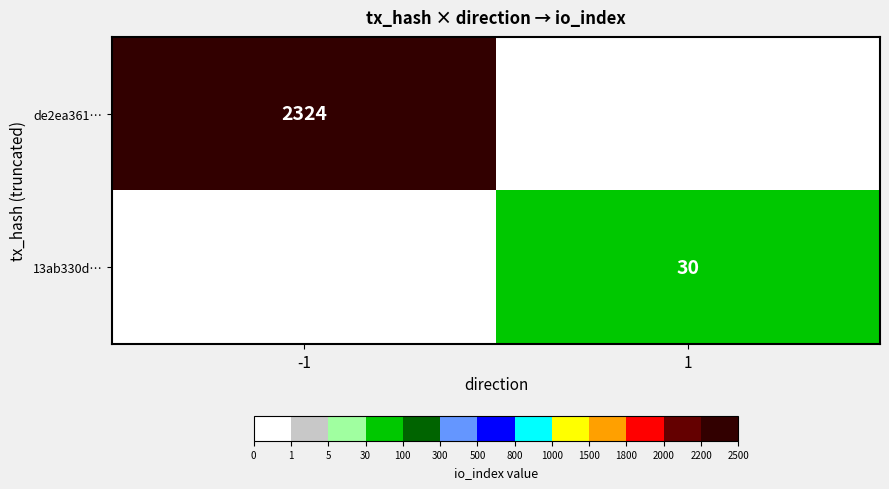

True or false: de2ea361… has a value of 822 at -1.

False